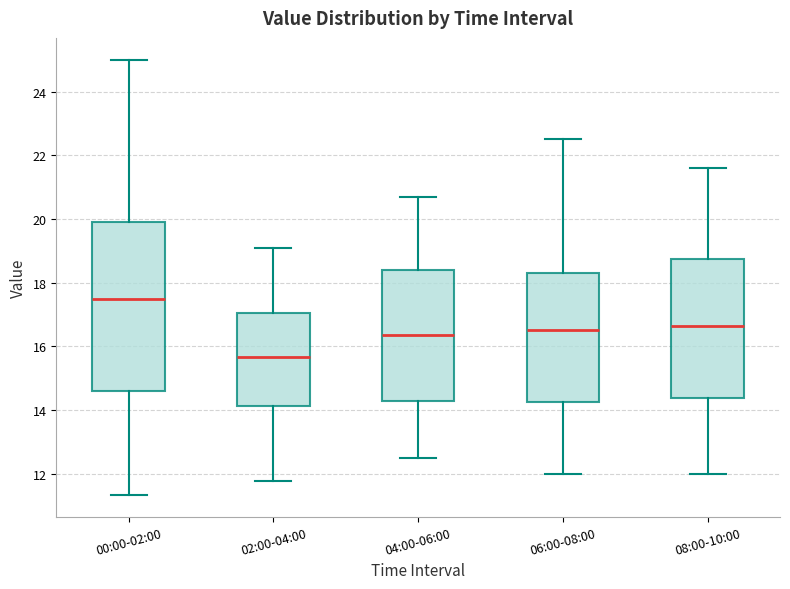

Reading left to right, read every box against the y-axis: the position of its median line, the range the box covers, and the ends of its whiskers. The values are not printed on the chart, so give them approximately, as read against the axis.

00:00-02:00: median 17.6, box 14.6 to 19.8, whiskers 11.4 to 25.0
02:00-04:00: median 15.6, box 14.2 to 17.0, whiskers 11.8 to 19.2
04:00-06:00: median 16.4, box 14.2 to 18.4, whiskers 12.6 to 20.8
06:00-08:00: median 16.6, box 14.2 to 18.4, whiskers 12.0 to 22.6
08:00-10:00: median 16.6, box 14.4 to 18.8, whiskers 12.0 to 21.6